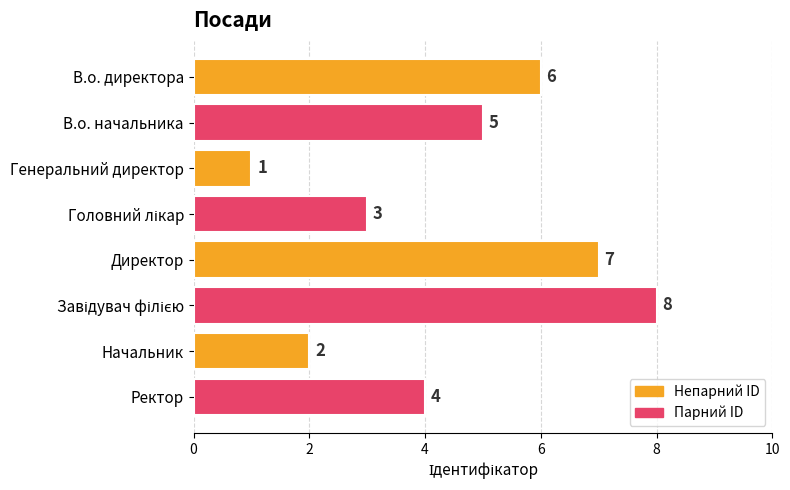

Does the chart contain stacked bars?

No